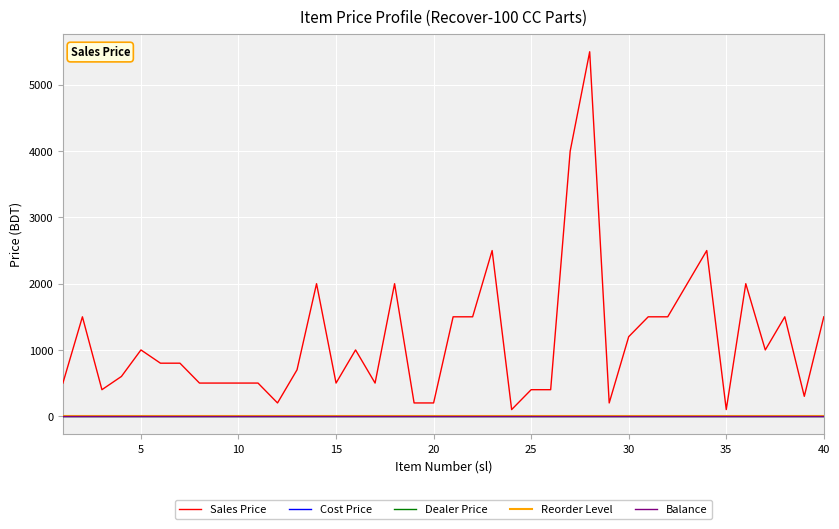

True or false: Balance and Dealer Price cross at least once.

False